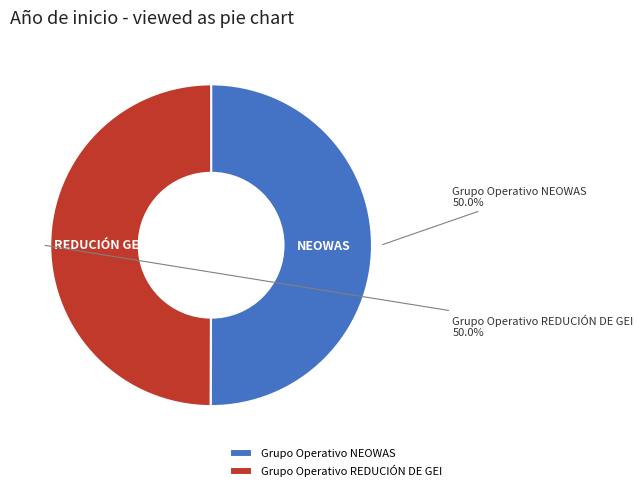

To the nearest percent, what is the average slice percentage?

50%